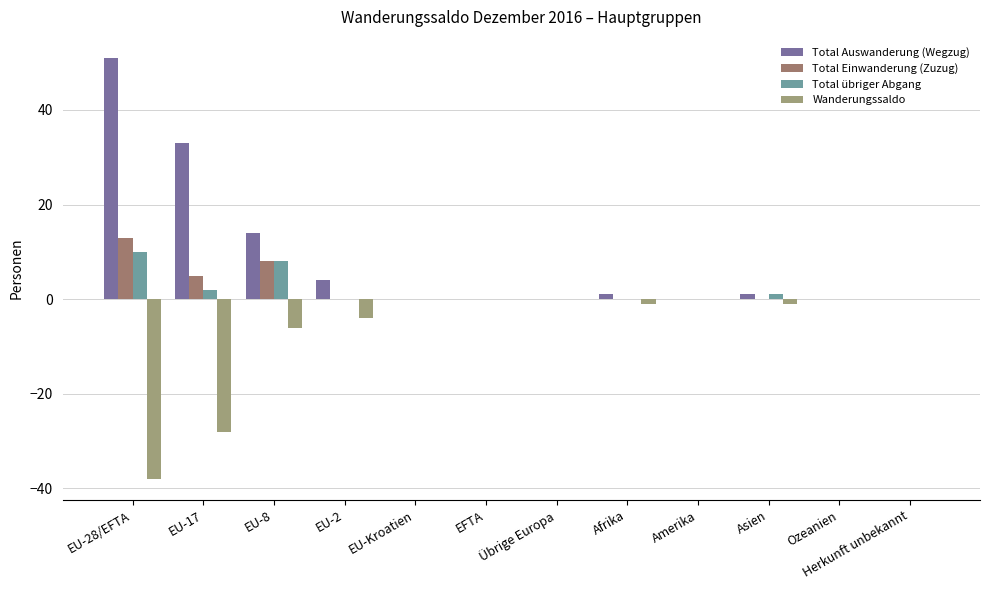

Which series has the largest range (max minus min)?

Total Auswanderung (Wegzug)